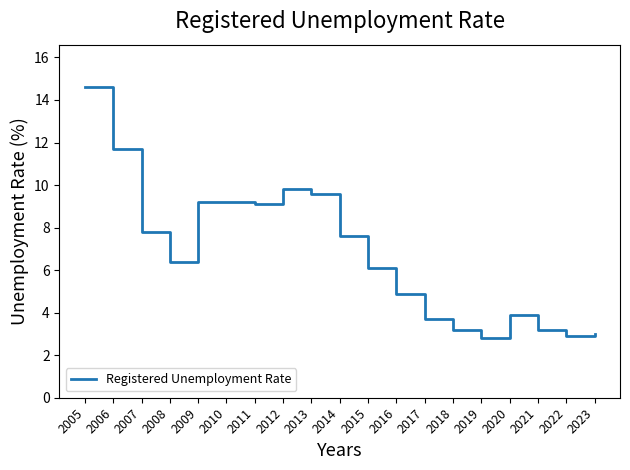

What is the sum of the values at 2010 and 2013?

18.8